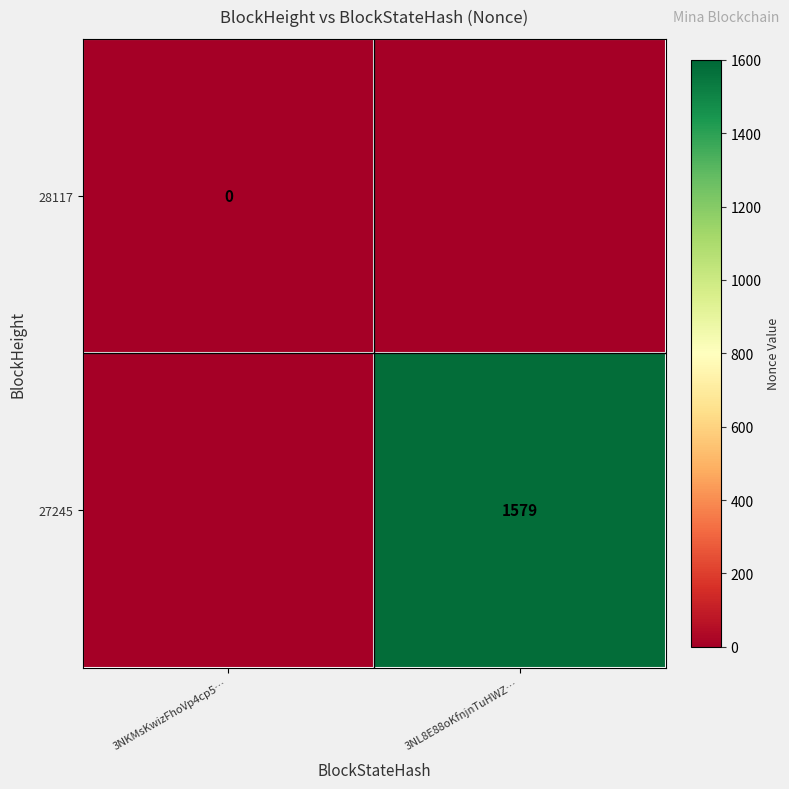

True or false: 27245 has a value of 1579 at 3NL8E88oKfnjnTuHWZ….

True